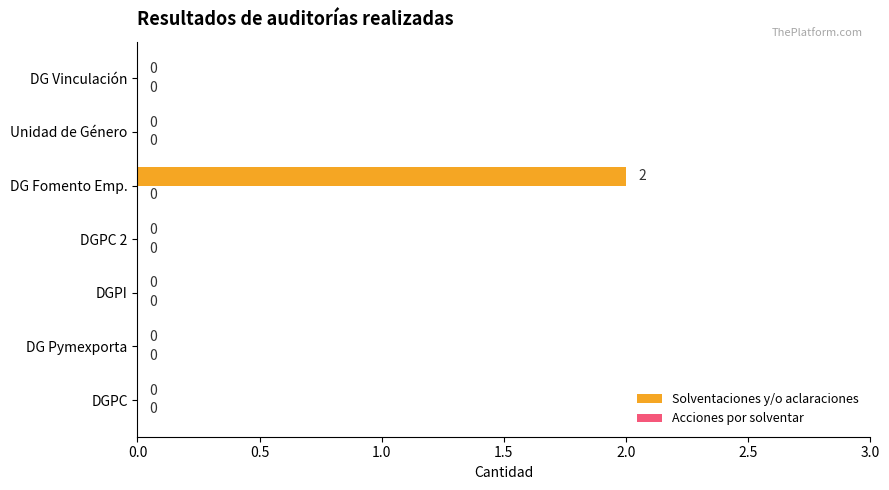

Which label corresponds to the largest value in the chart?

DG Fomento Emp.